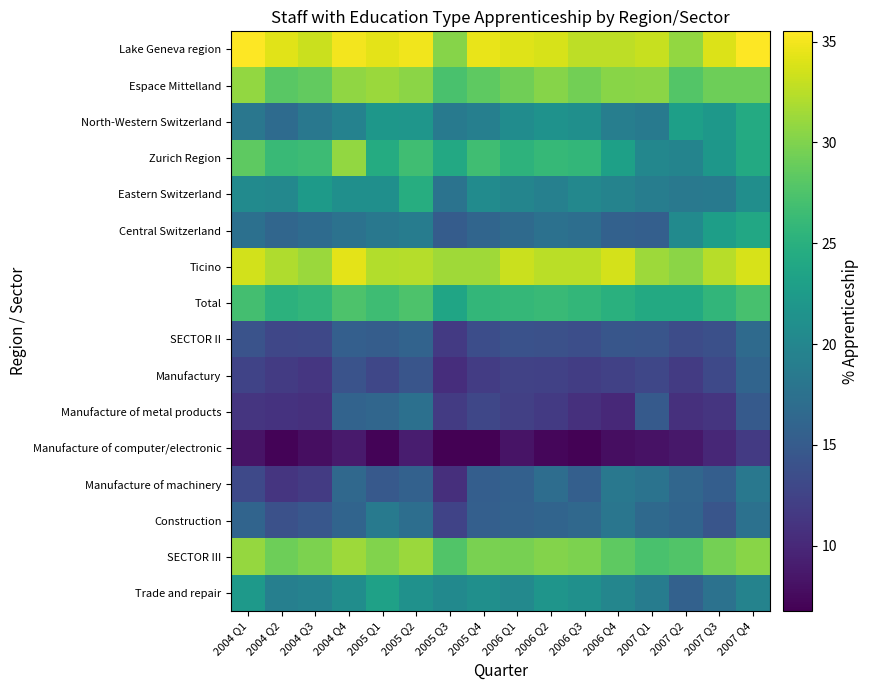

Count the number of data series in this chart.

16